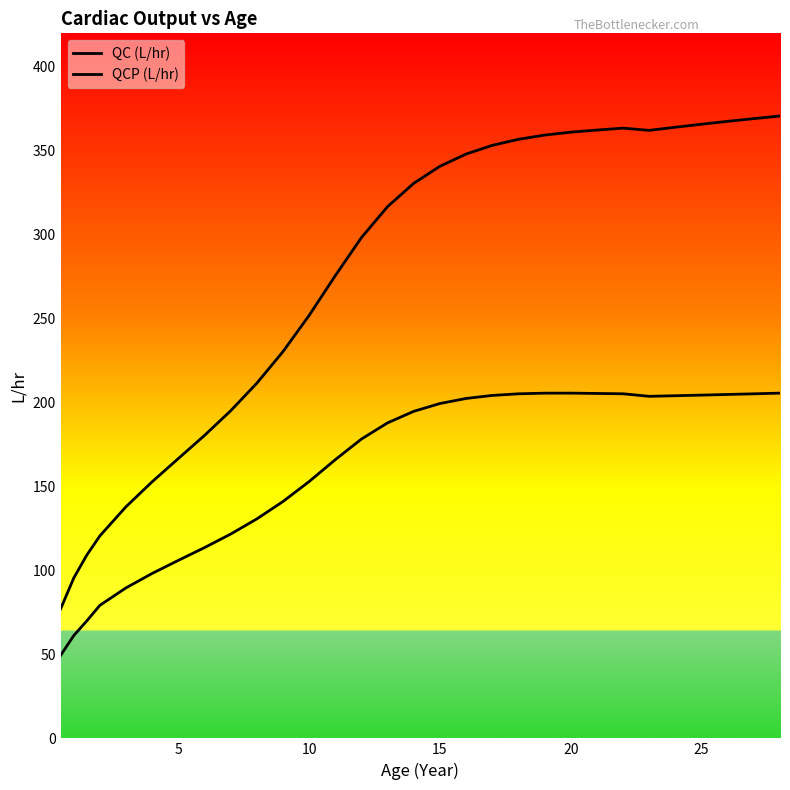

Which series has the largest range (max minus min)?

QC (L/hr)